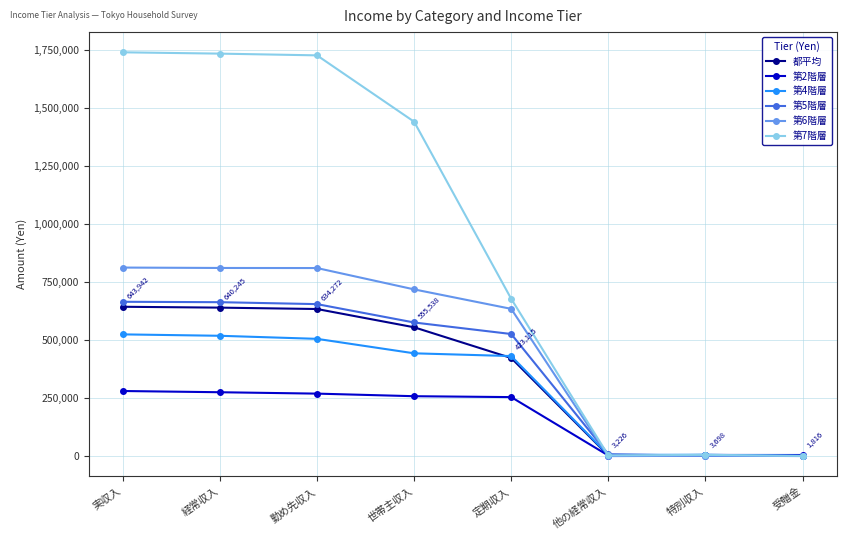

What is the greatest value displayed?

1740672